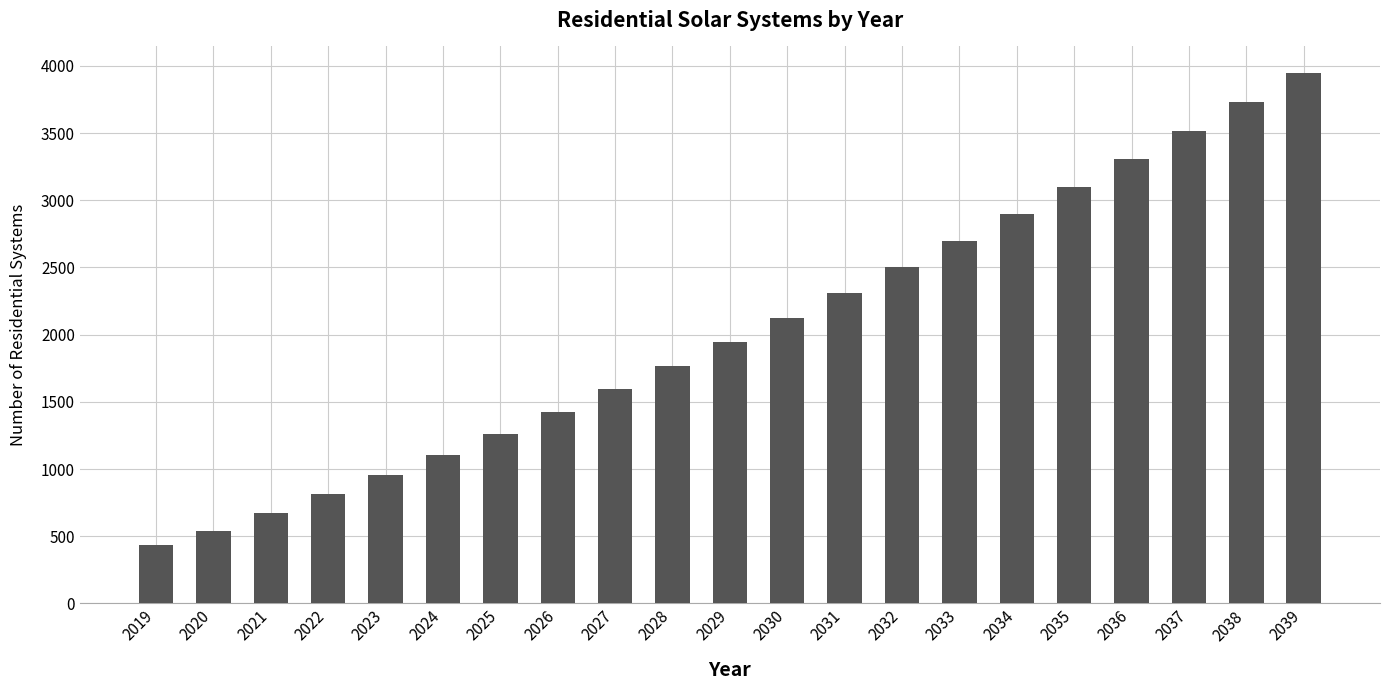

What is the value of the 17th bar from the left?

3100.5